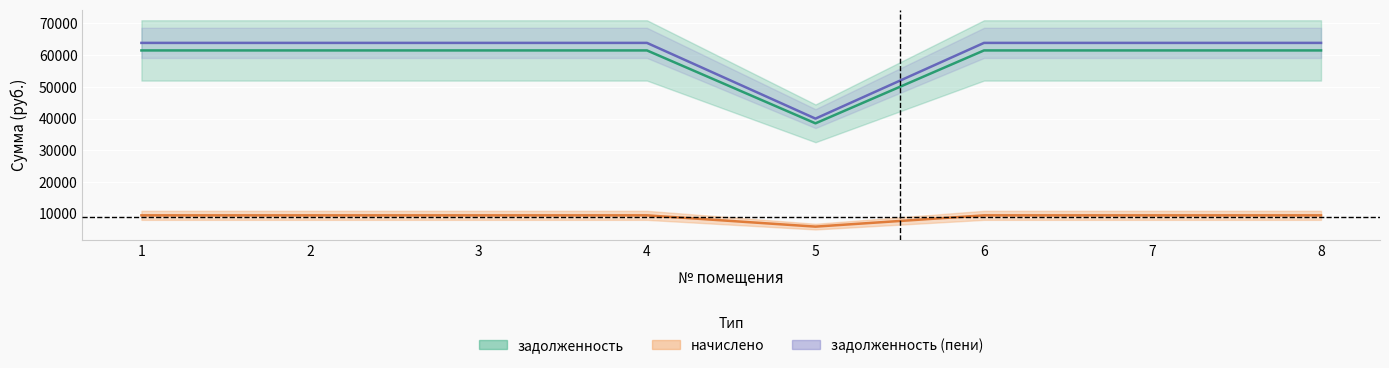

Which series has the largest range (max minus min)?

задолженность